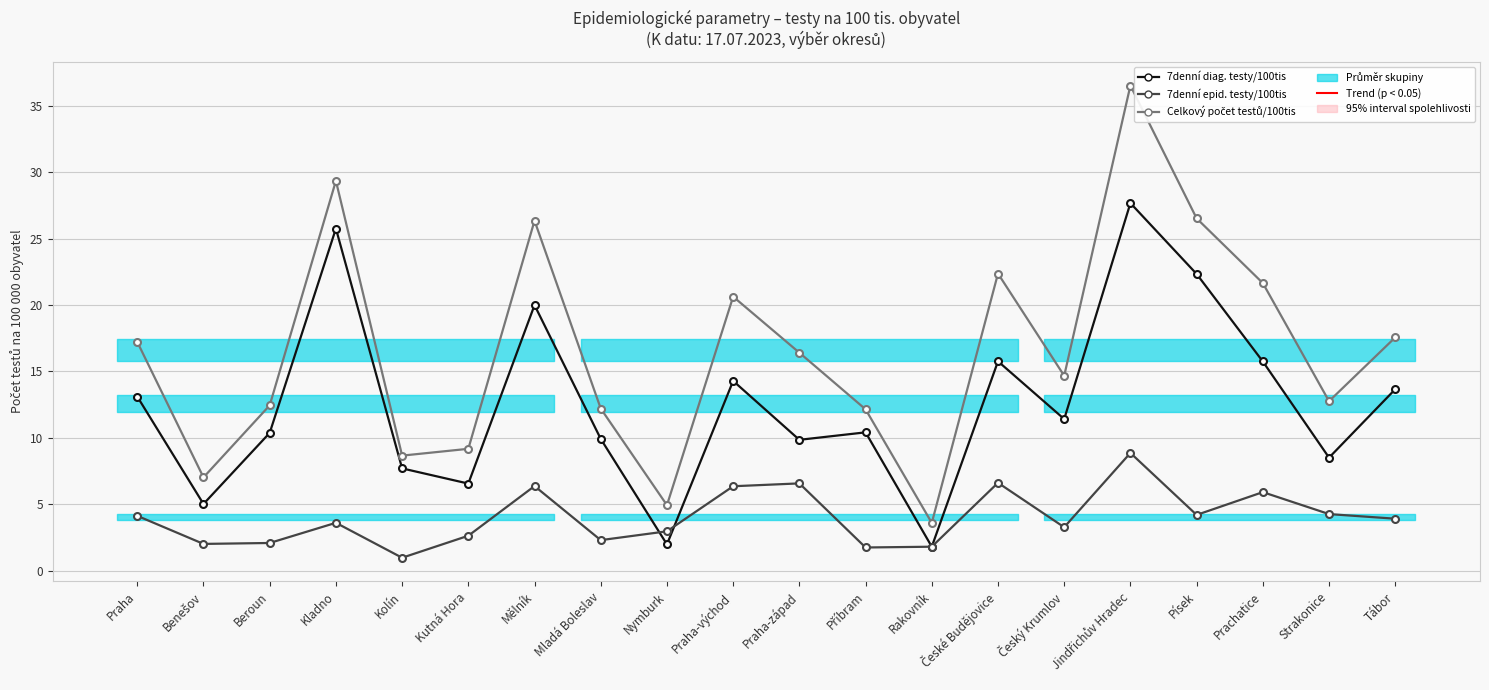

Rank the series at Nymburk from highest to lowest value.

Celkový počet testů/100tis, 7denní epid. testy/100tis, 7denní diag. testy/100tis